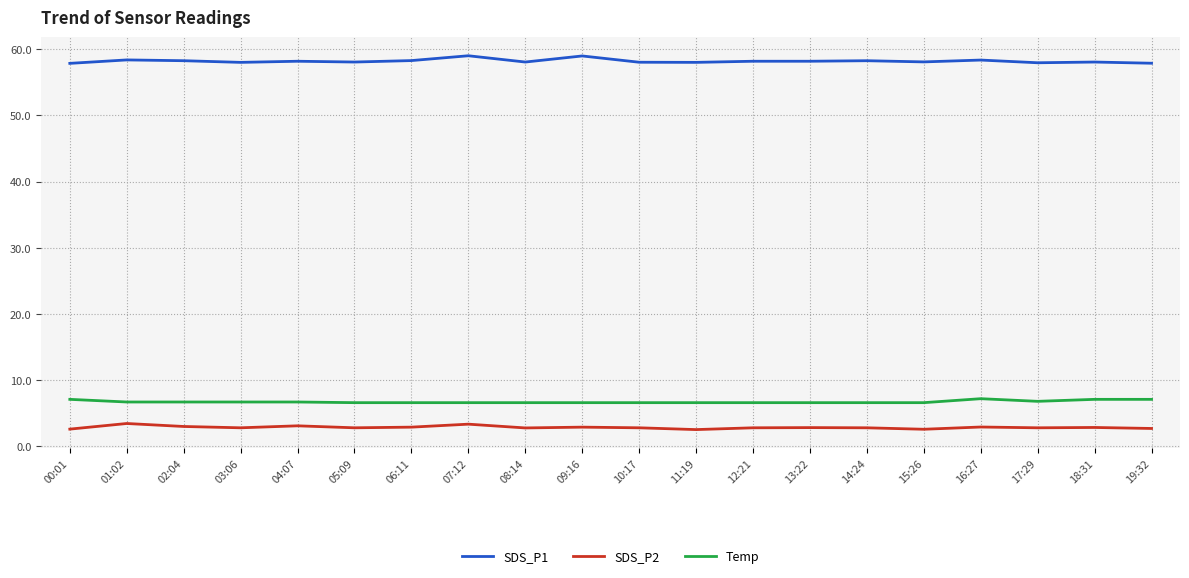

Is it true that Temp equals 6.6 at 10:17?

True